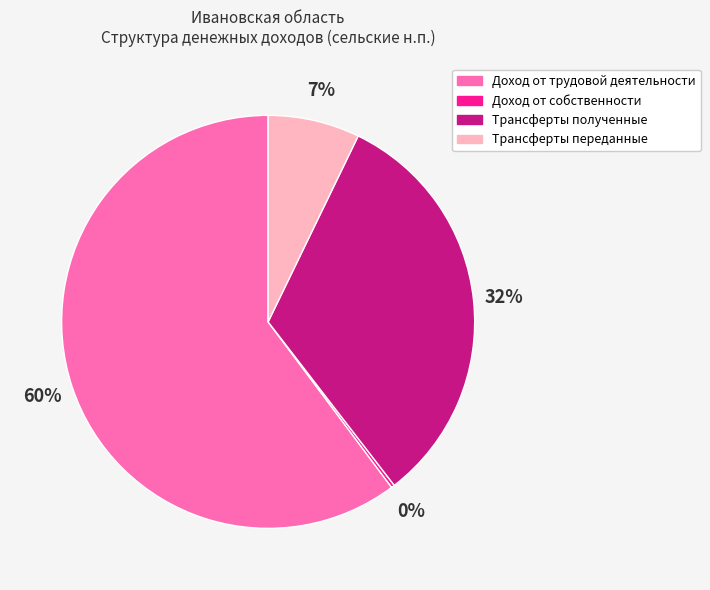

To the nearest percent, what is the average slice percentage?

25%